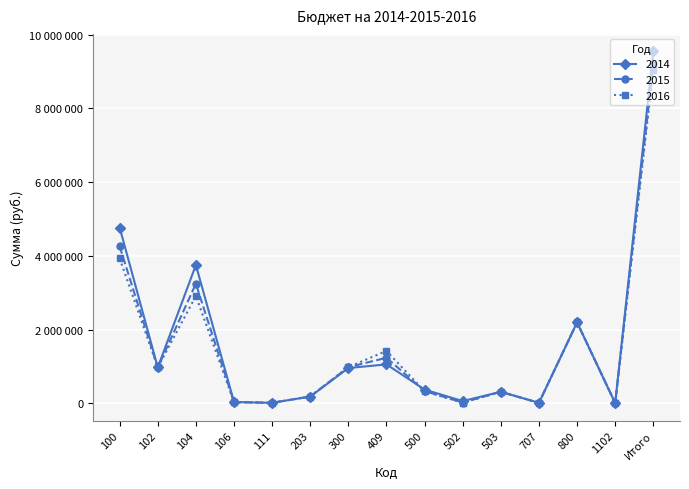

Does the chart have visible grid lines?

Yes